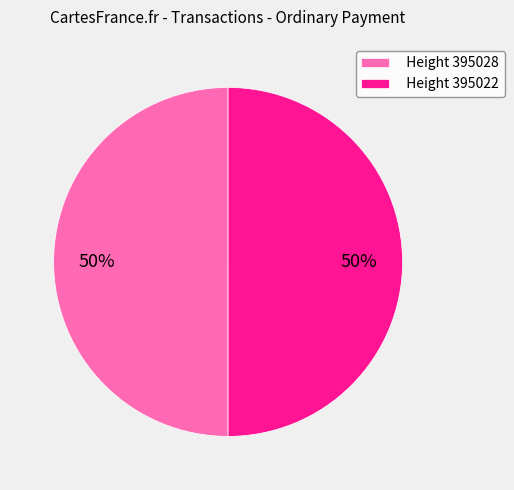

How many slices are in this pie chart?

2